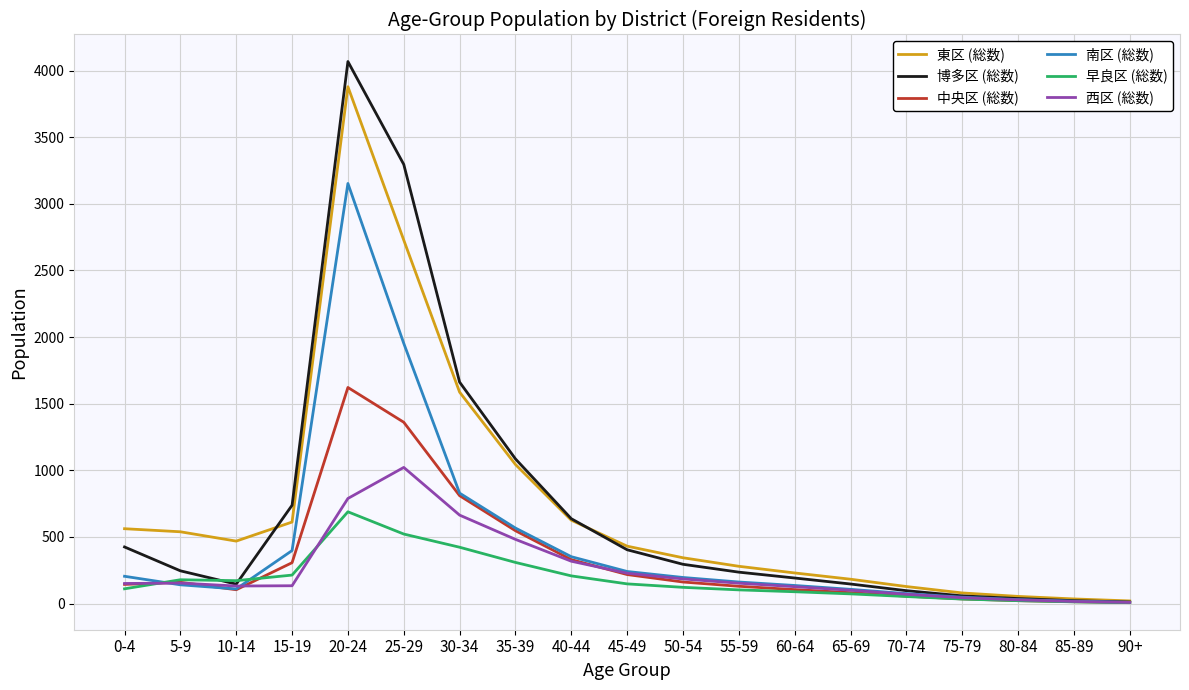

Between which two adjacent categories do 早良区 (総数) and 博多区 (総数) first intersect?

5-9 and 10-14